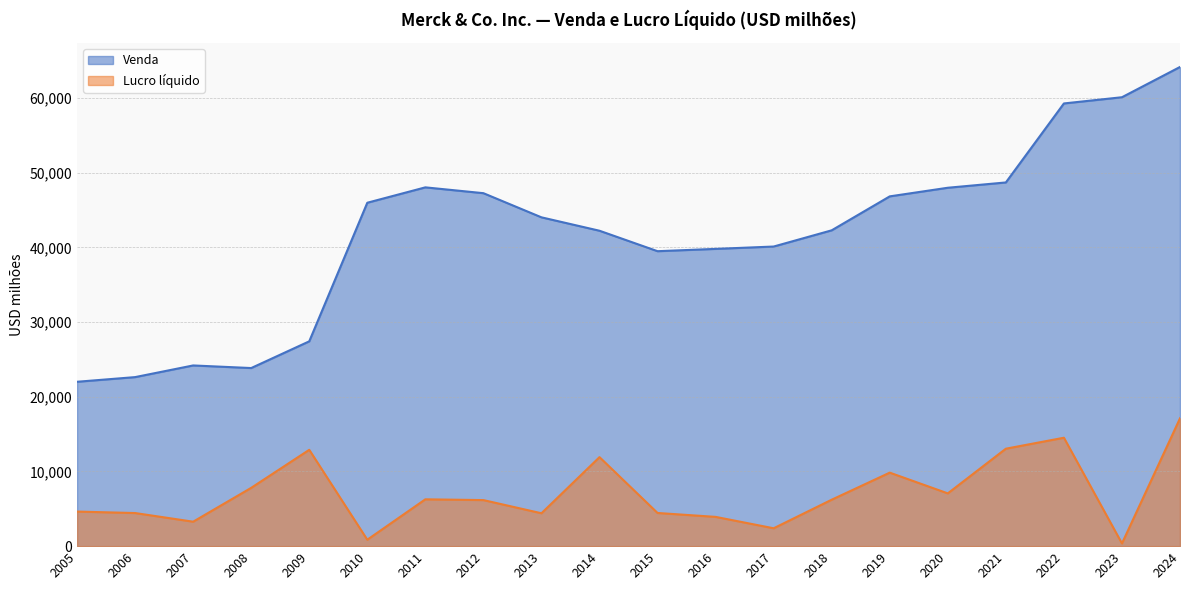

True or false: Venda and Lucro líquido cross at least once.

False